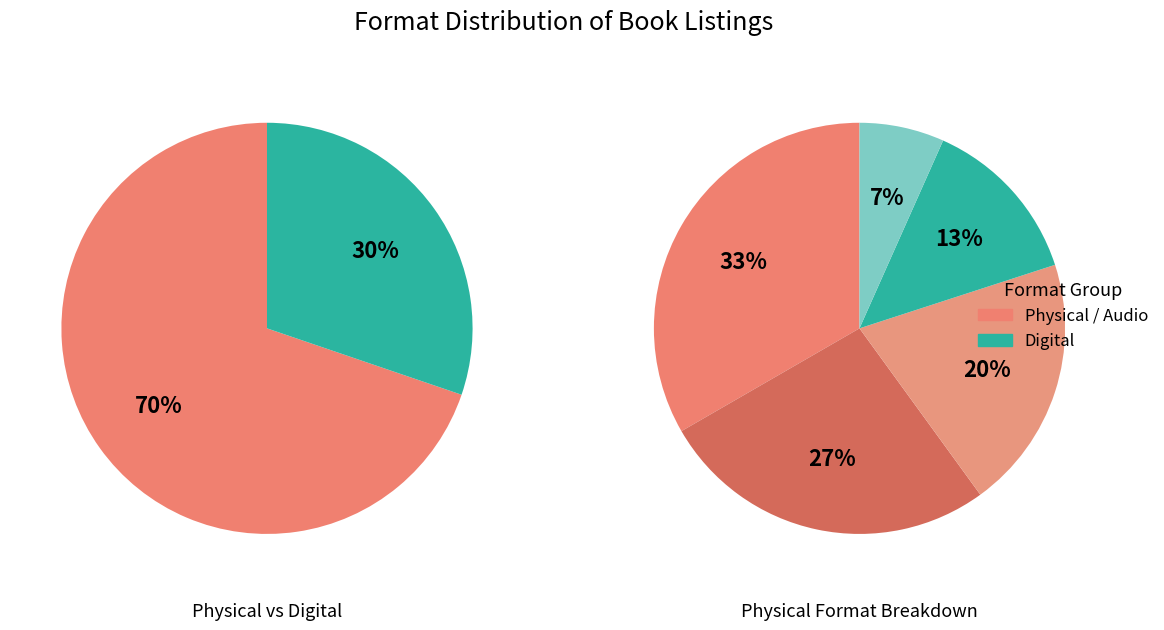

How many slices are in this pie chart?

7